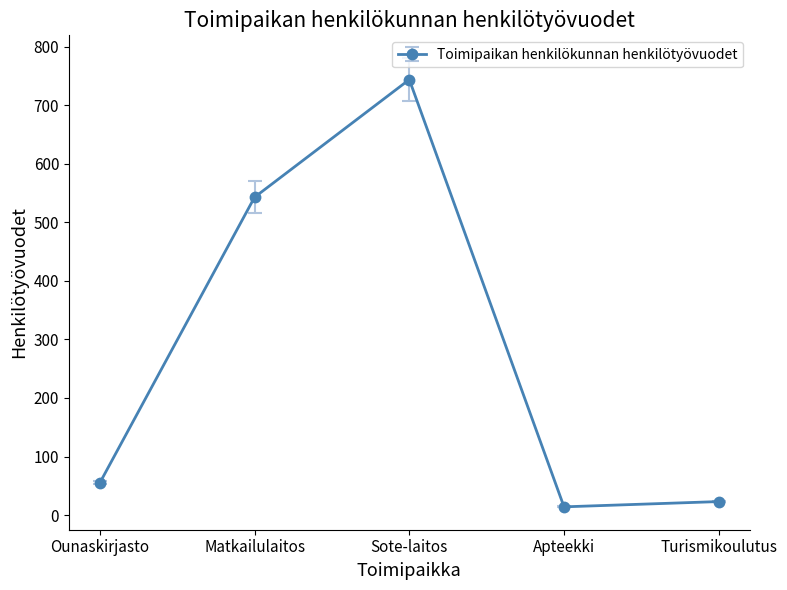

At which category does the data reach its first local valley?

Apteekki